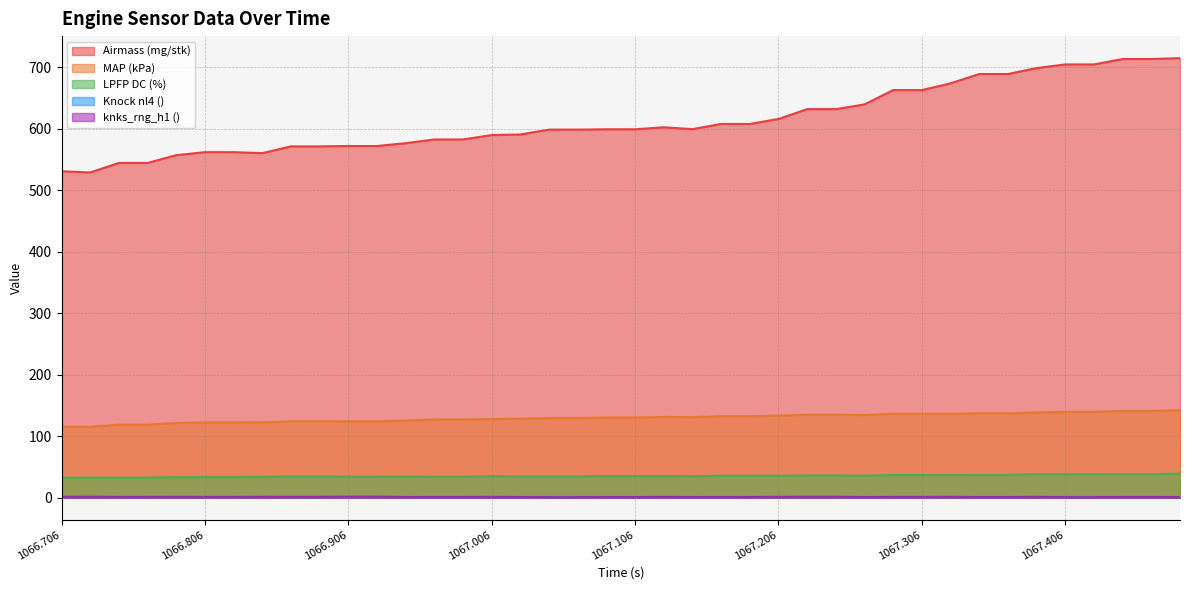

True or false: knks_rng_h1 () and Knock nl4 () cross at least once.

True